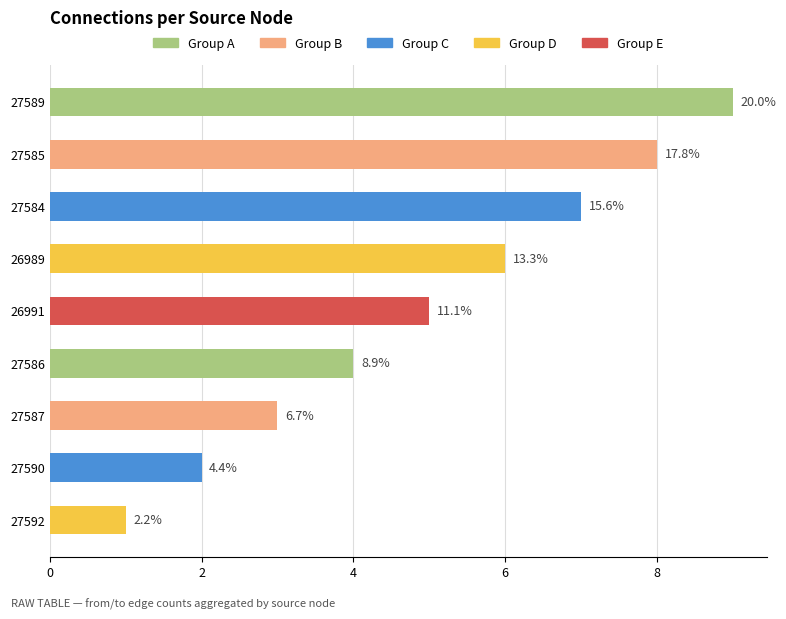

Are the bars horizontal?

Yes